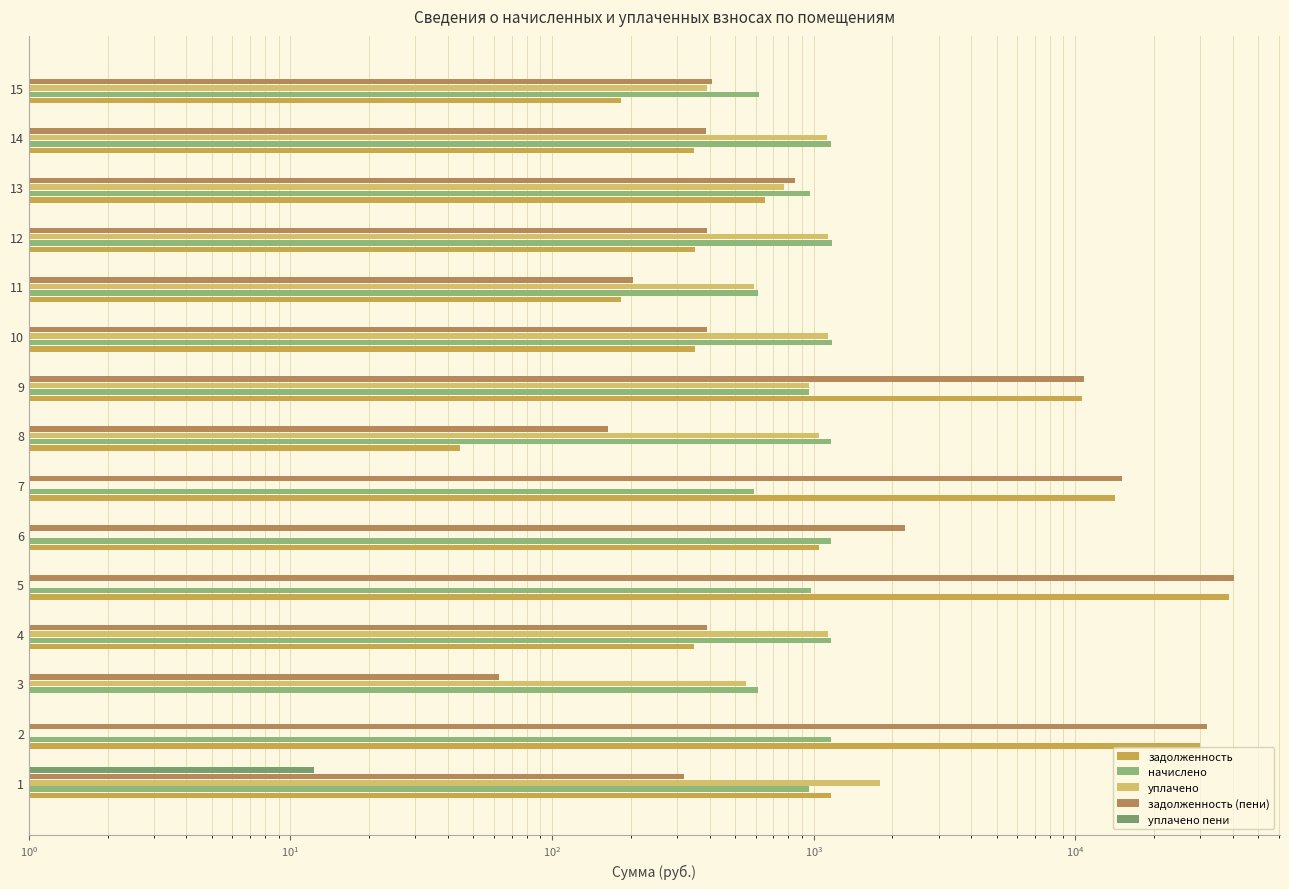

How many values in the начислено series exceed 974?

8